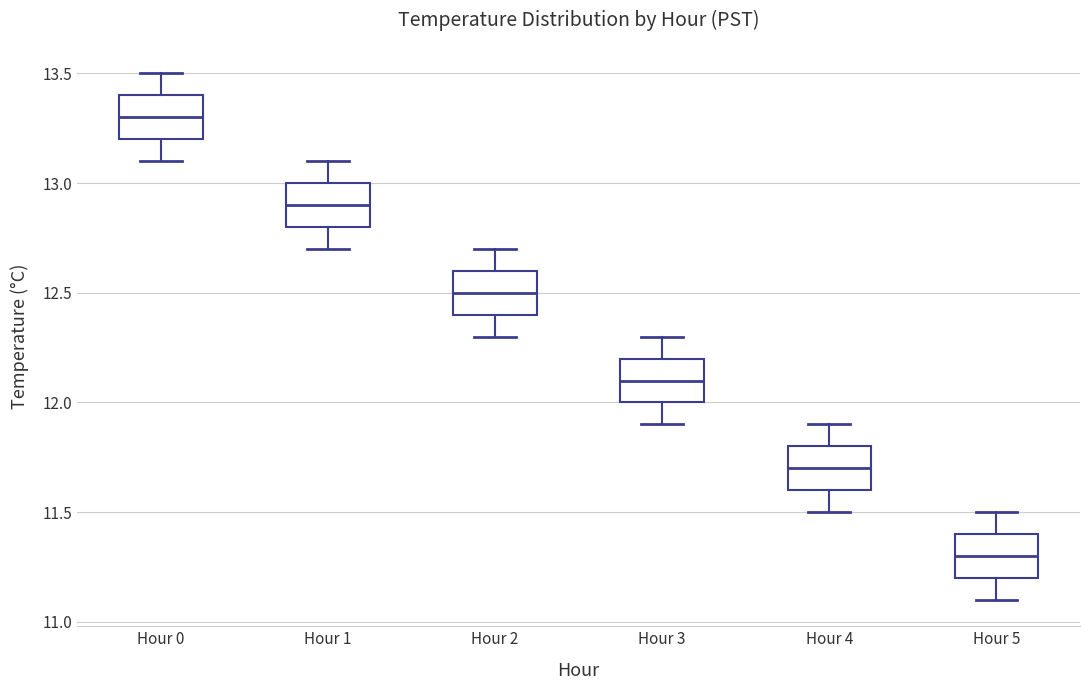

Which box's median line is the highest?

Hour 0